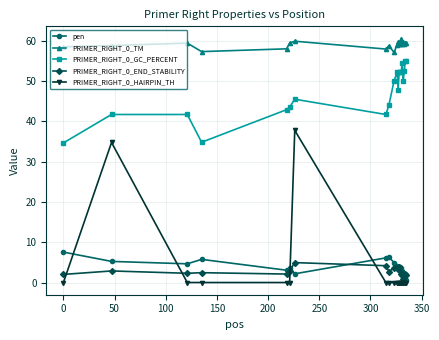

How many distinct data groups are displayed?

5